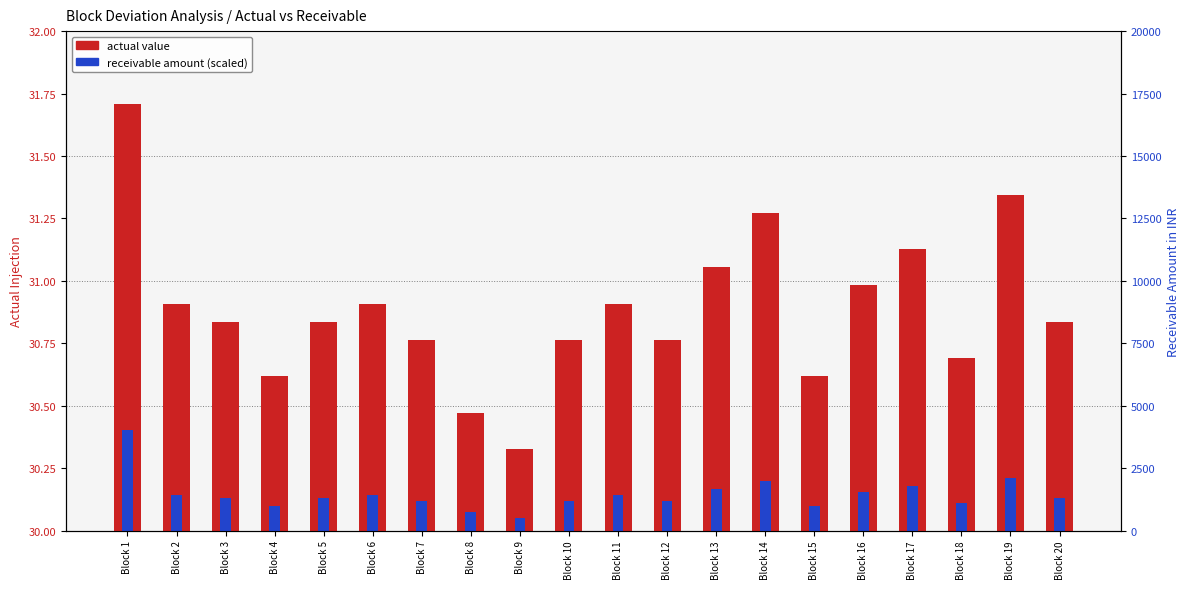

How many bars are there in total?

40